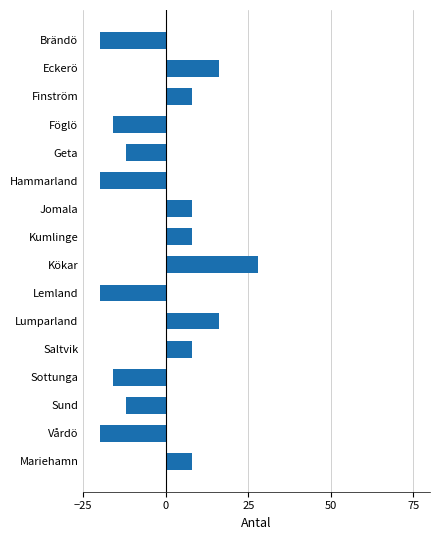

What is the difference between the maximum and minimum values?

48